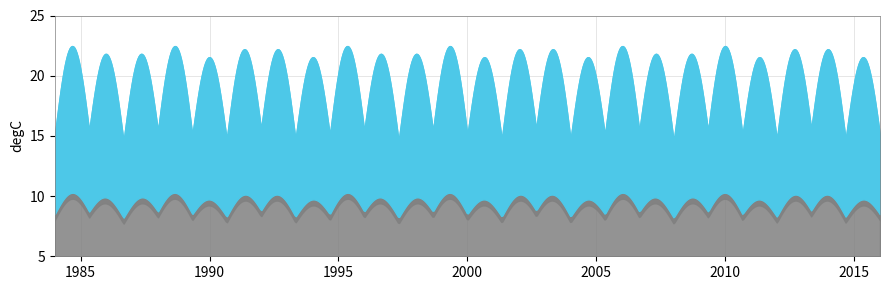

Read the Min Temp (degC) value at 17.

17.0